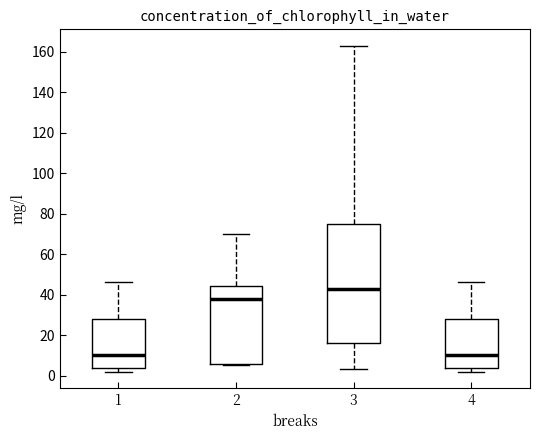

Reading left to right, transcribe this box plot: for each box, give where its median line is, the range the box spans, and where its two whiskers end, as read against the y-axis. The values are not printed on the chart, so give them approximately, as read against the axis.

1: median 10, box 4 to 28, whiskers 2 to 46
2: median 38, box 6 to 44, whiskers 6 to 70
3: median 44, box 16 to 76, whiskers 4 to 164
4: median 10, box 4 to 28, whiskers 2 to 46